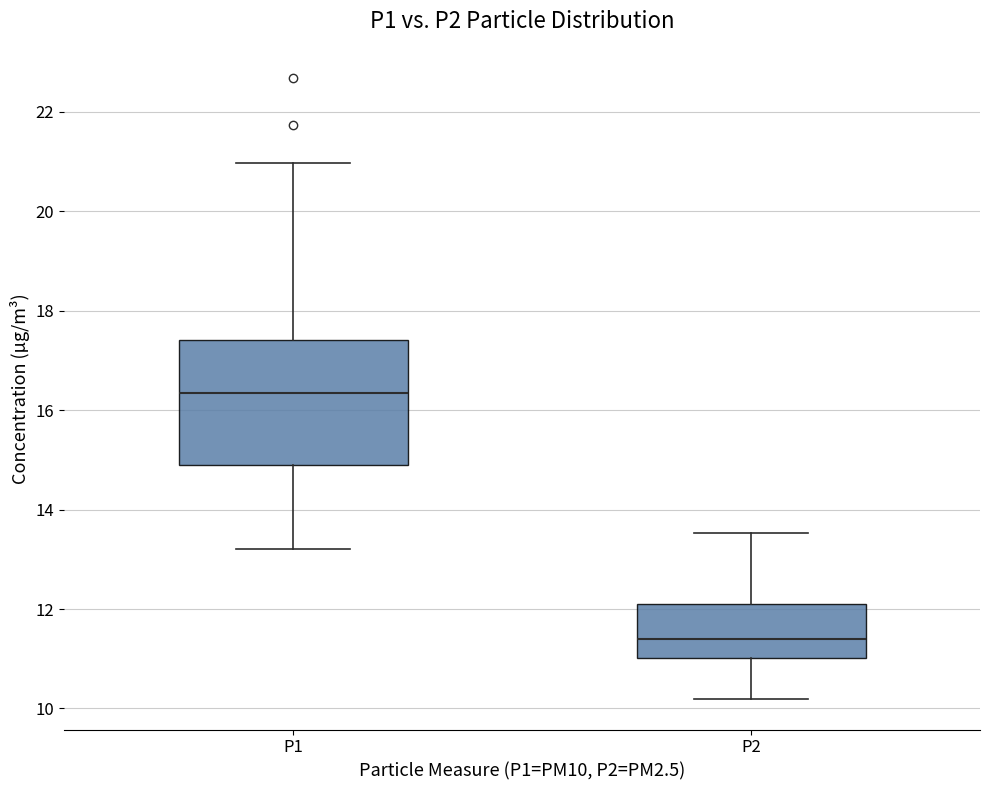

Where is the lower edge of the box for P1 on the y-axis? The values are not printed on the chart, so give them approximately, as read against the axis.

15.0